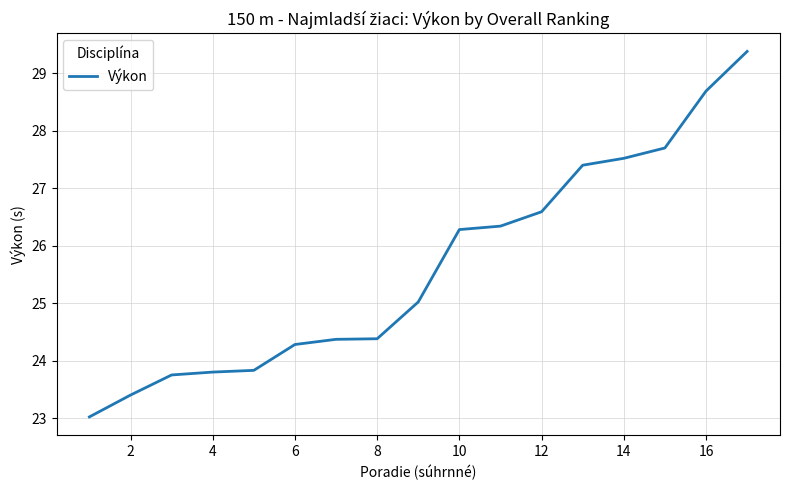

What is the sum of all values?

435.8